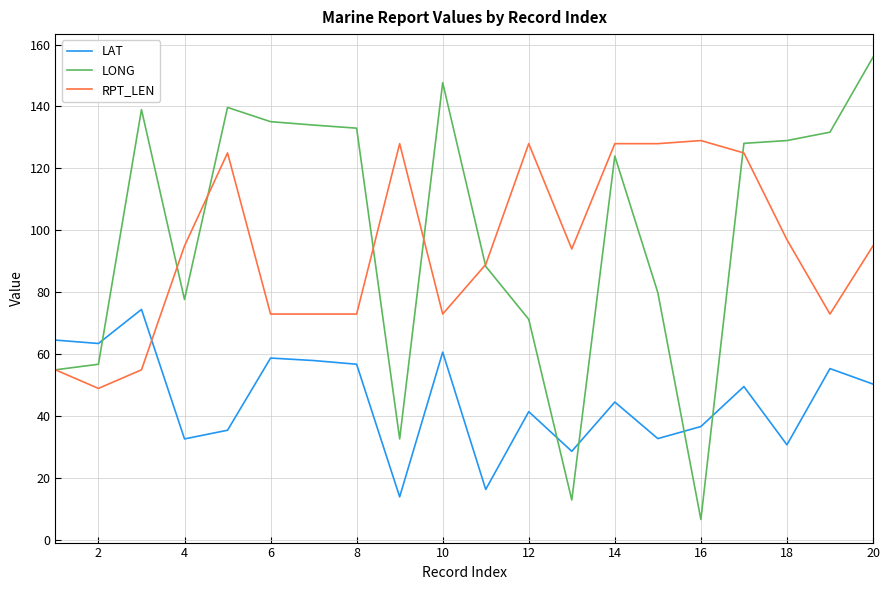

What is the difference between the maximum and minimum values in the RPT_LEN series?

80.0